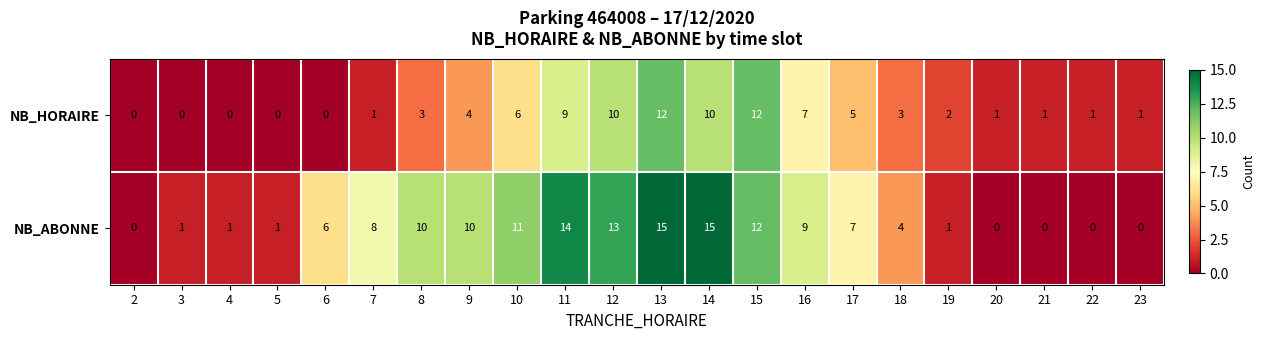

What is the average value of the NB_HORAIRE series?

4